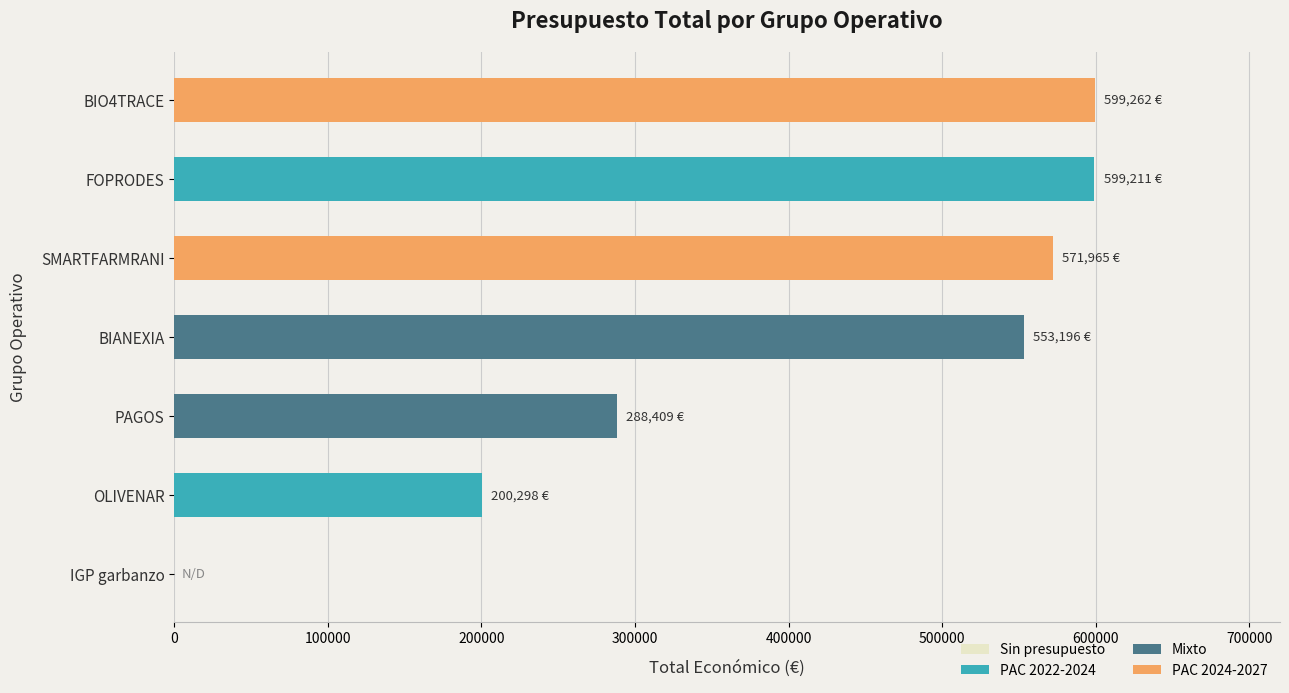

Does the chart contain stacked bars?

No